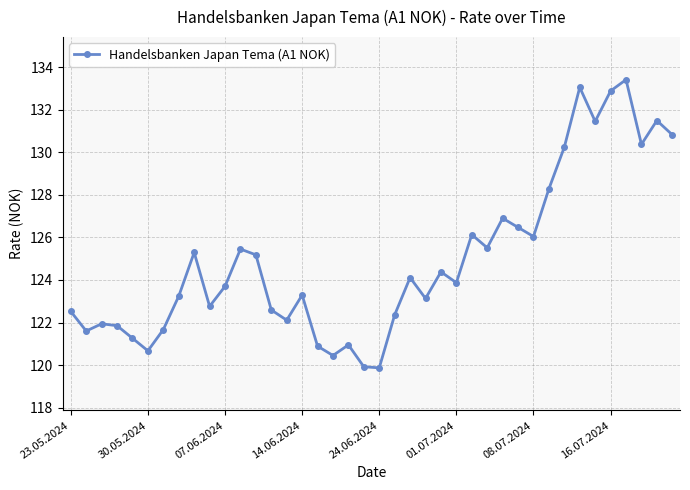

True or false: the data has more than 1 interior local peaks.

True